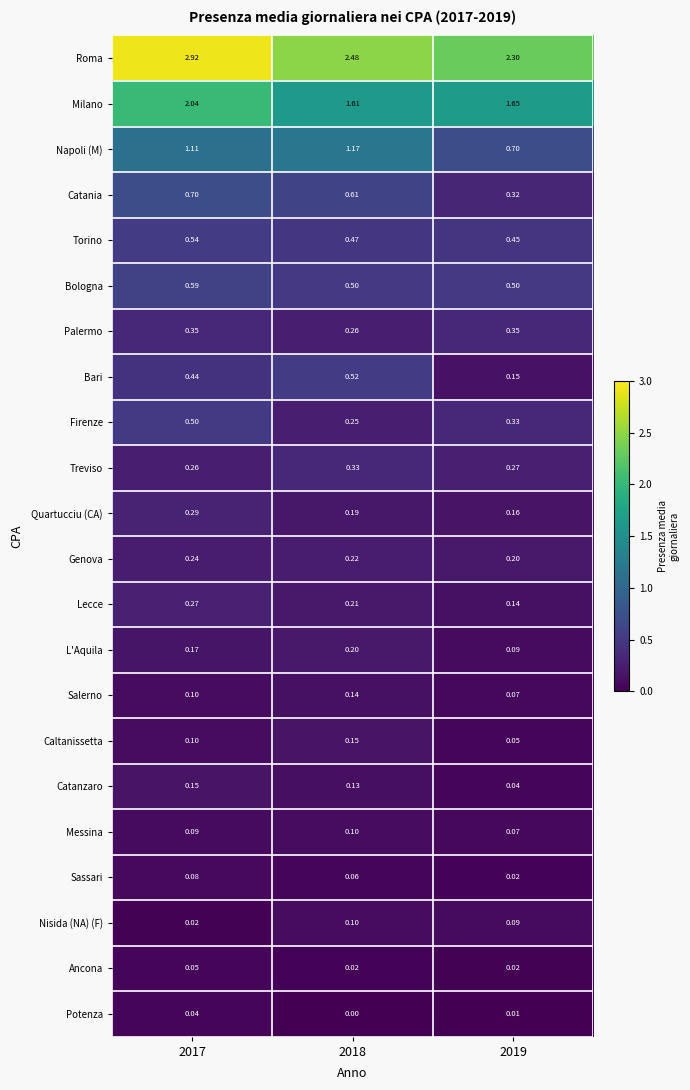

Which series has the largest total across all categories?

Roma